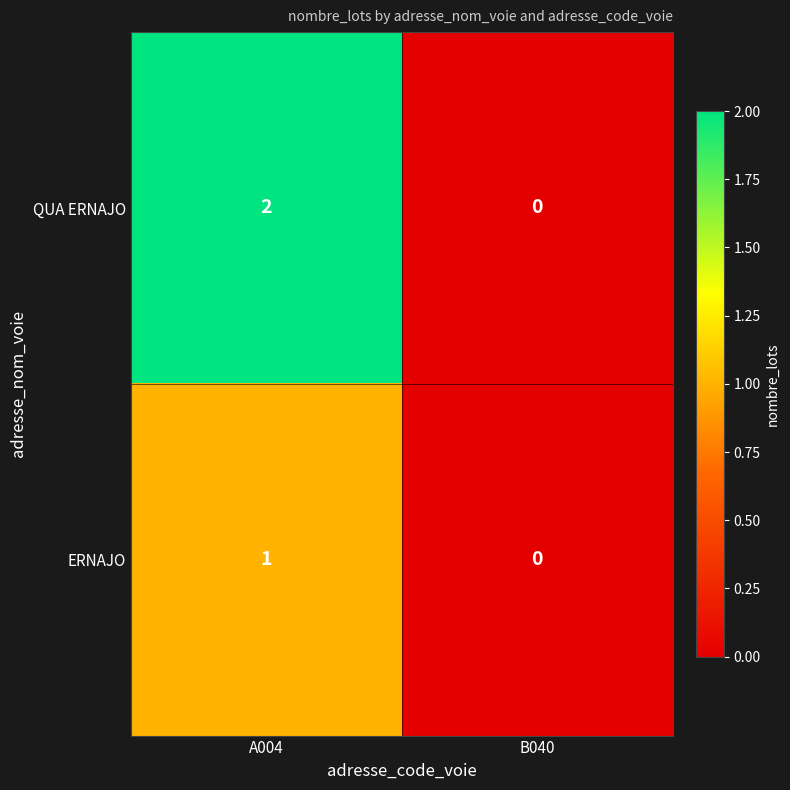

Between A004 and B040, which series saw the biggest shift?

QUA ERNAJO